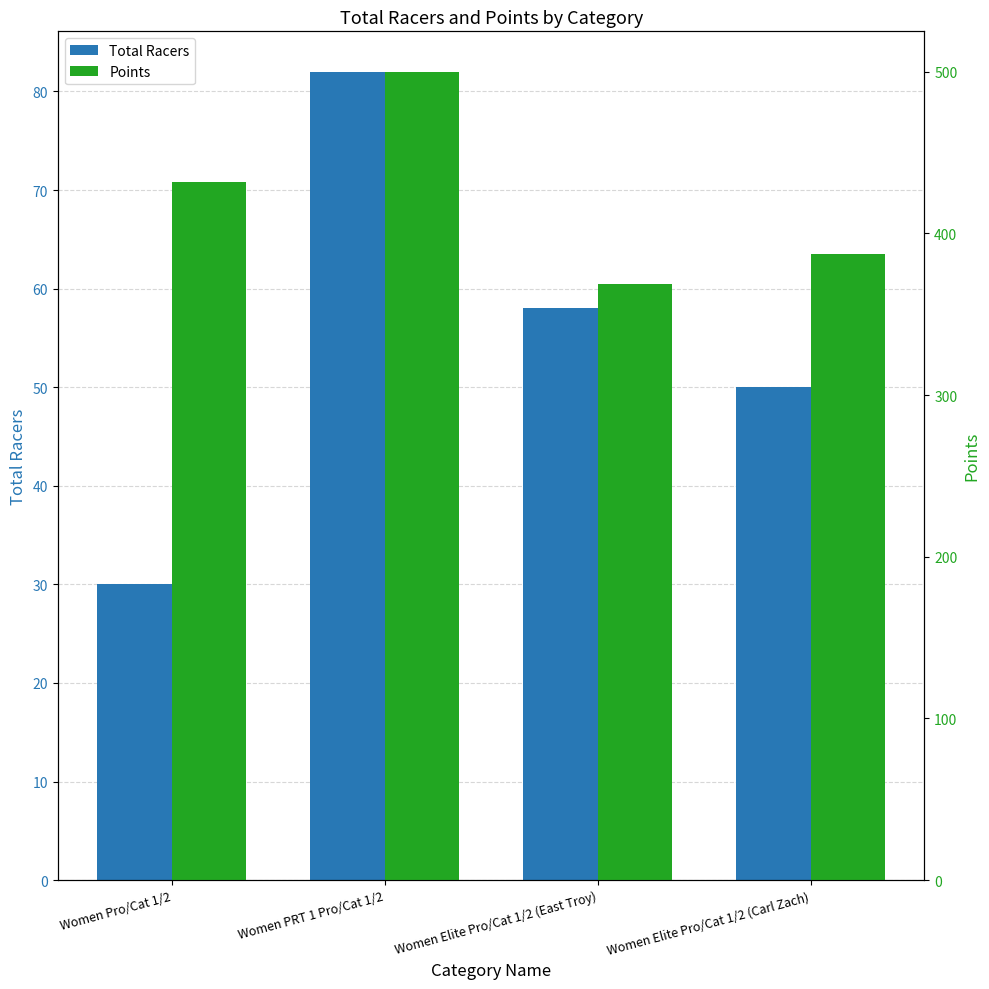

Reading left to right, list all the values displayed in this chart.

Total Racers: Women Pro/Cat 1/2=30.0	Women PRT 1 Pro/Cat 1/2=82.0	Women Elite Pro/Cat 1/2 (East Troy)=58.0	Women Elite Pro/Cat 1/2 (Carl Zach)=50.0
Points: Women Pro/Cat 1/2=432.0	Women PRT 1 Pro/Cat 1/2=500.0	Women Elite Pro/Cat 1/2 (East Troy)=368.9	Women Elite Pro/Cat 1/2 (Carl Zach)=387.5